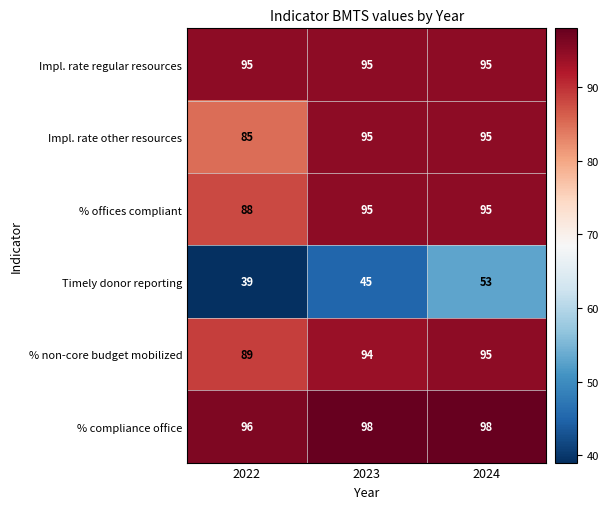

Which series has the widest spread of values?

Timely donor reporting